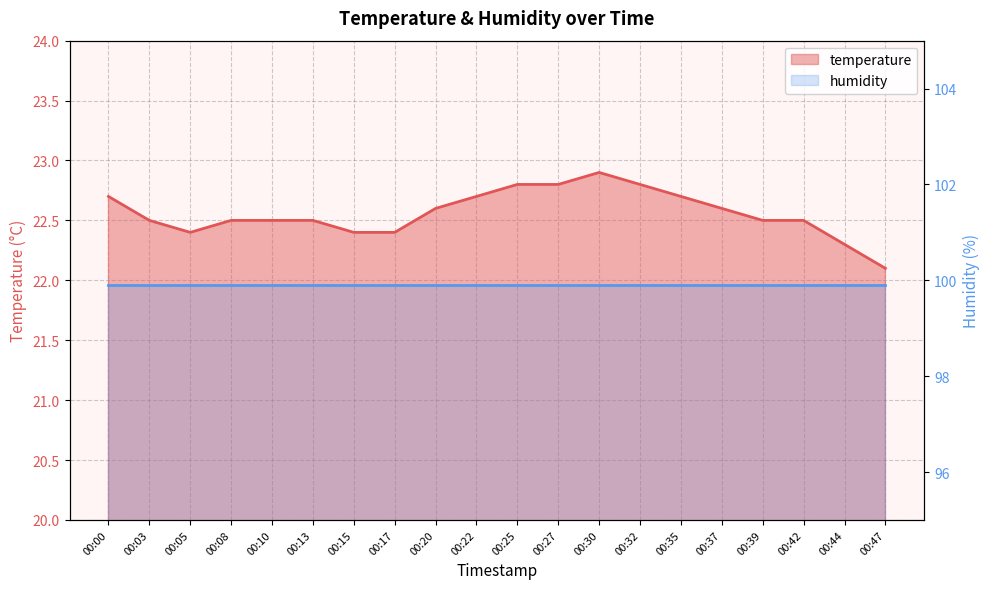

What is the approximate value at 00:39?

22.5